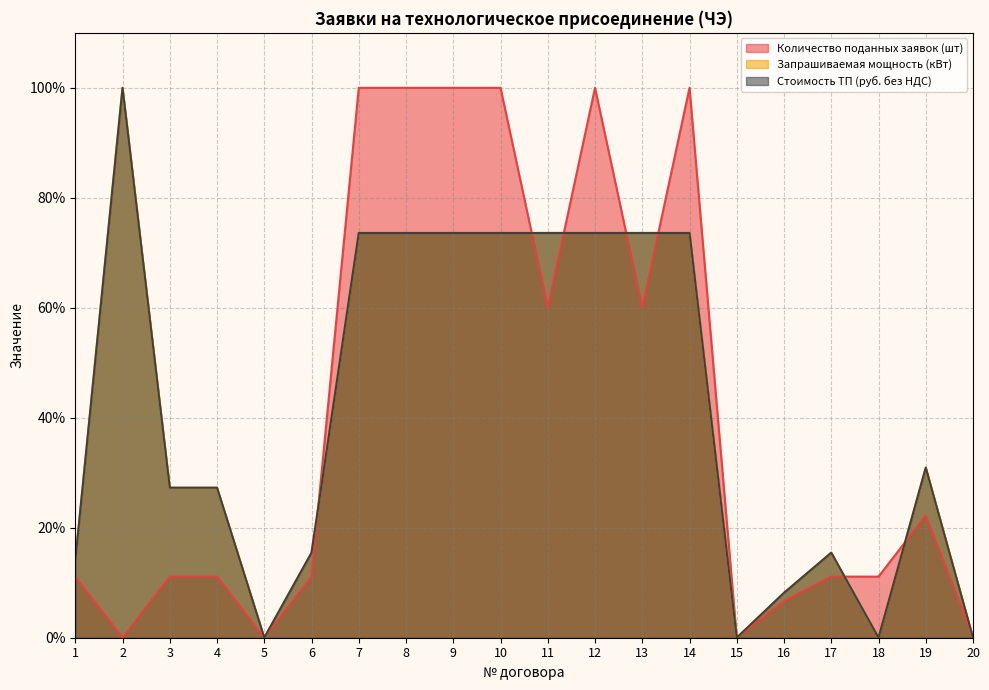

What is the difference between the Количество поданных заявок (шт) values at 20 and 17?

11.1